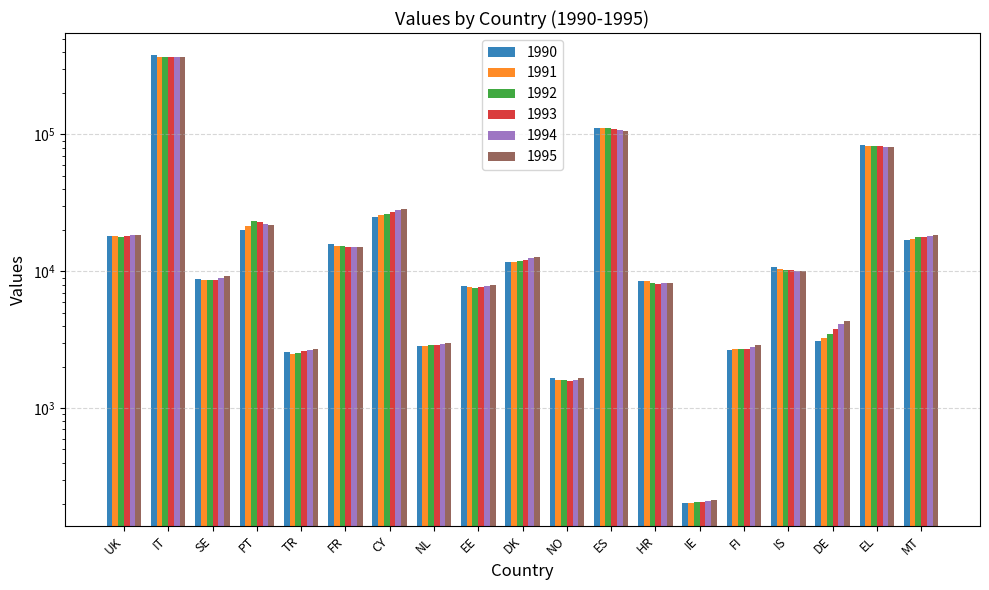

Rank the categories by 1994 value from lowest to highest.

IE, NO, TR, FI, NL, DE, EE, HR, SE, IS, DK, FR, MT, UK, PT, CY, EL, ES, IT